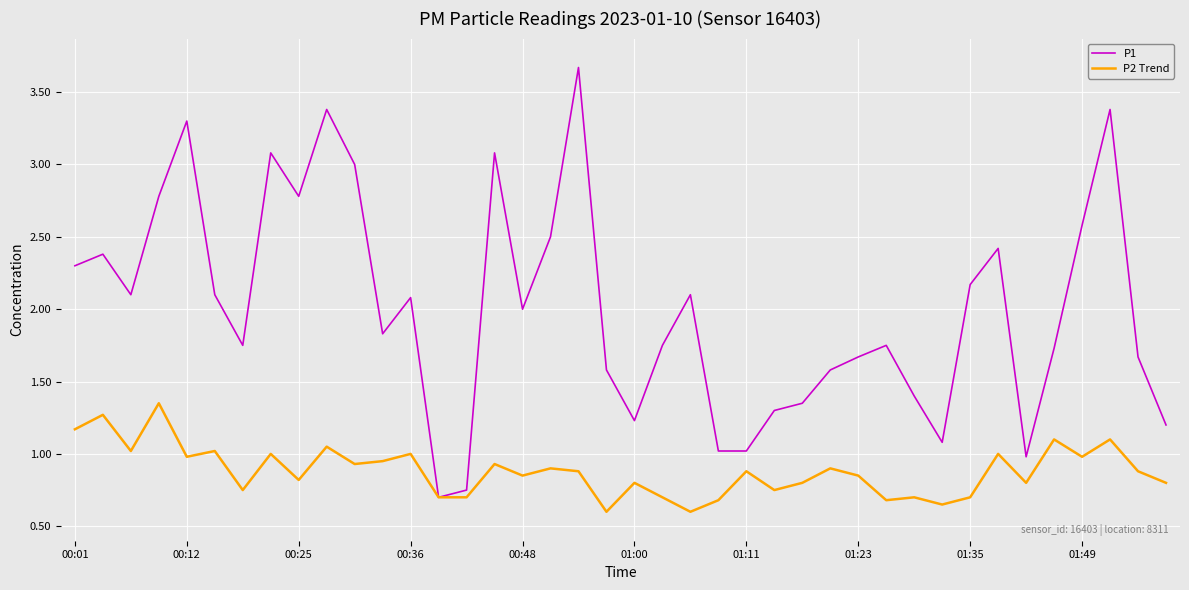

What is the smallest value displayed?

0.6